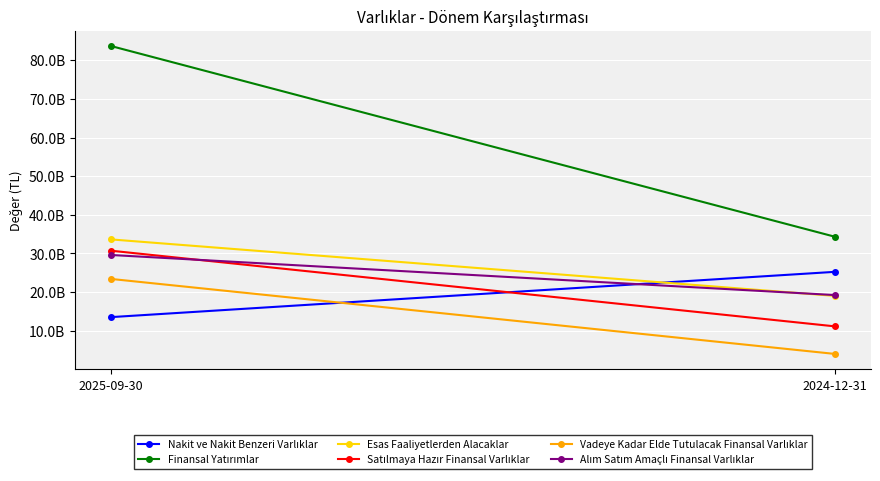

What are all the series names shown in the legend?

Nakit ve Nakit Benzeri Varlıklar, Finansal Yatırımlar, Esas Faaliyetlerden Alacaklar, Satılmaya Hazır Finansal Varlıklar, Vadeye Kadar Elde Tutulacak Finansal Varlıklar, Alım Satım Amaçlı Finansal Varlıklar